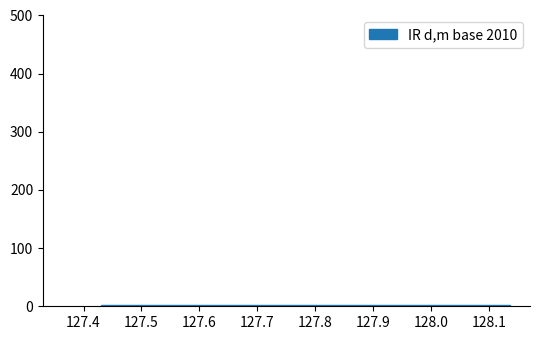

Reading left to right, transcribe this chart: for each bar, give the range it covers on the x-axis and its height. Neither the bar edges nor the heights are printed on the chart, so give them approximately, as read against the axes.

127.43 to 127.50: under 10
127.50 to 127.57: under 10
127.57 to 127.64: under 10
127.64 to 127.71: under 10
127.71 to 127.78: under 10
127.78 to 127.85: under 10
127.85 to 127.92: under 10
127.92 to 127.99: under 10
127.99 to 128.07: under 10
128.07 to 128.14: under 10